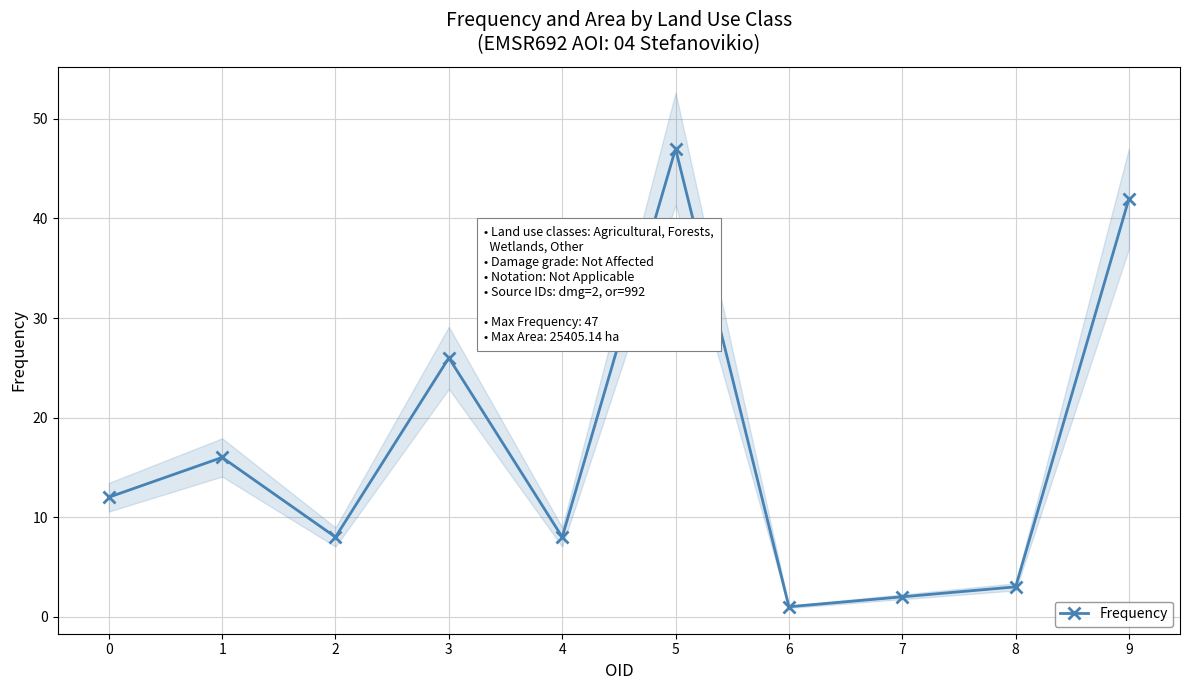

How many points are lower than both their immediate neighbors (excluding endpoints)?

3